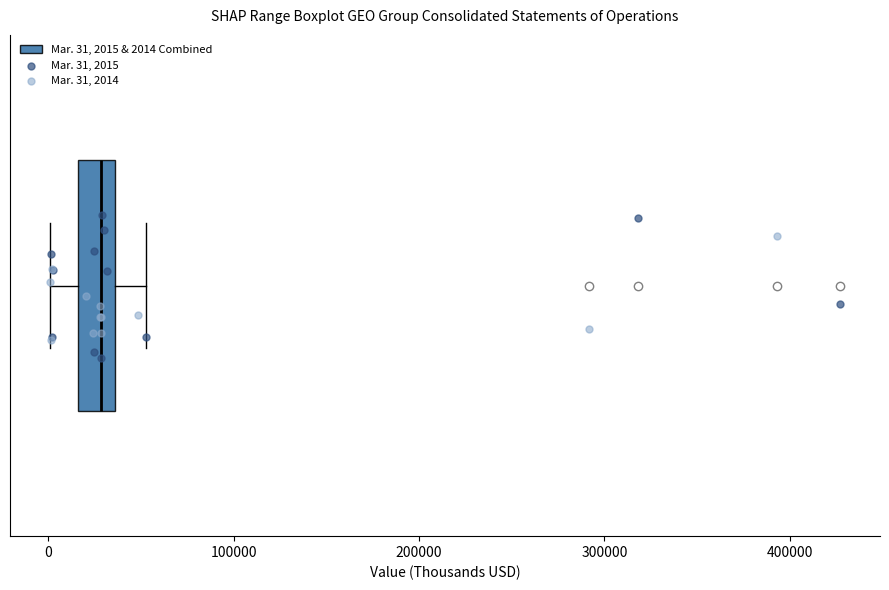

Transcribe this box plot: give where the median line is, the range the box spans, and where the two whiskers end, as read against the x-axis. The values are not printed on the chart, so give them approximately, as read against the axis.

median 30000, box 20000 to 40000, whiskers 0 to 50000